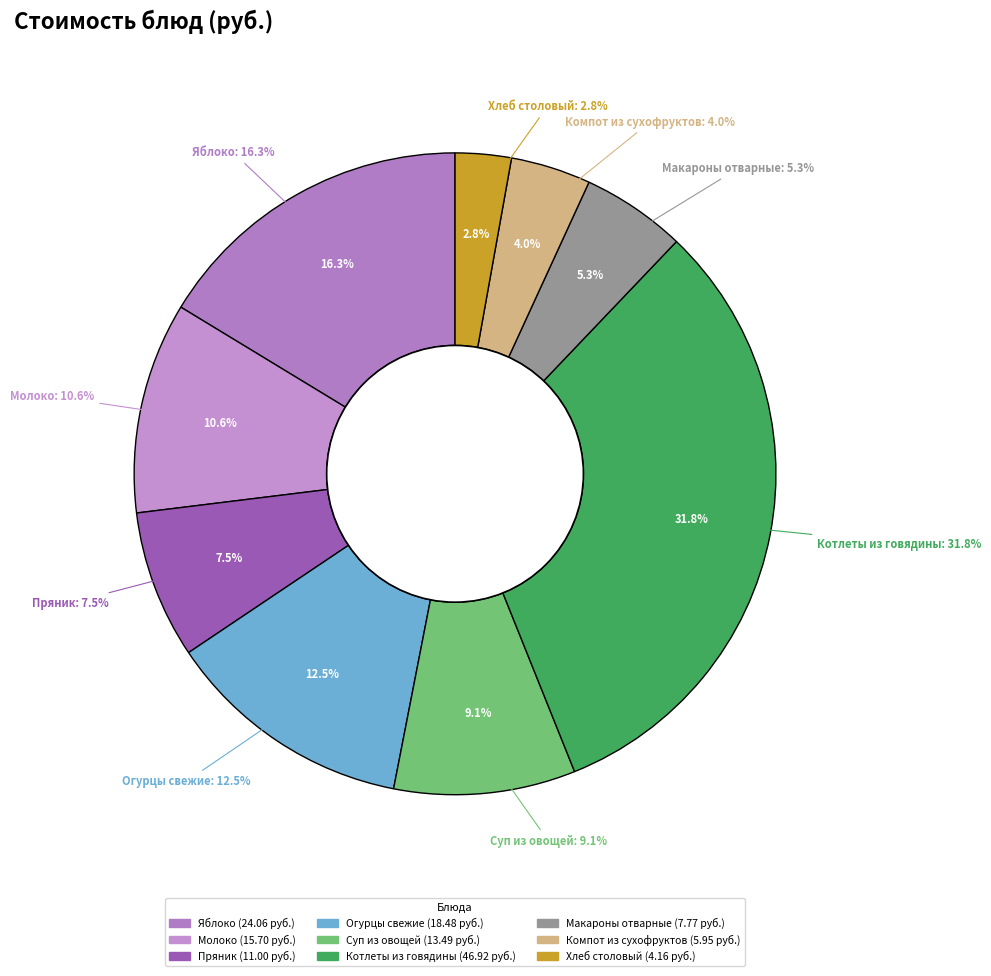

What is the change in value from Пряник to Котлеты из говядины?

+35.9